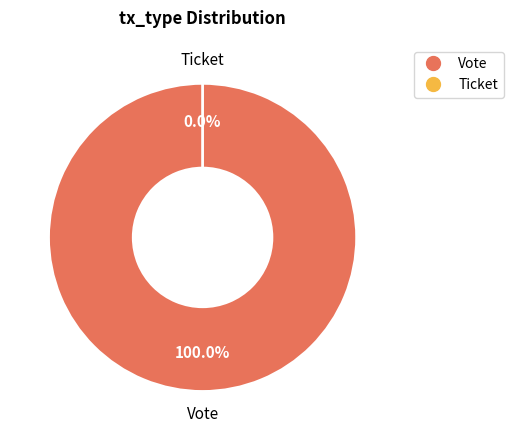

Is it true that Ticket is 0% of the pie?

True